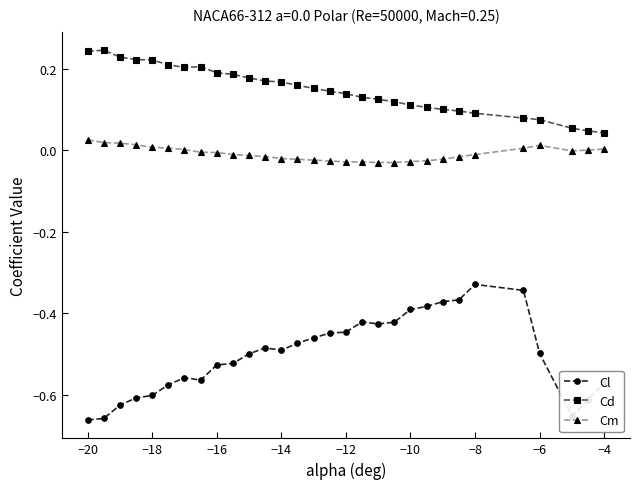

Which series has the largest total across all categories?

Cd